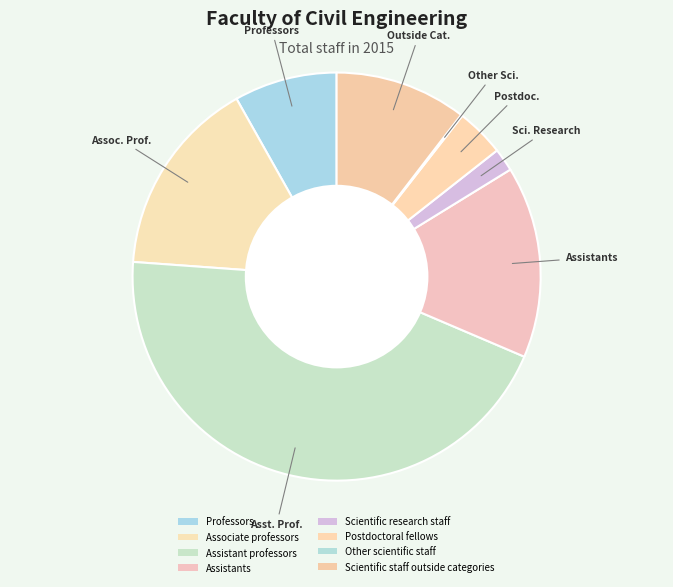

Approximately how many times larger is the value at Associate professors compared to Postdoctoral fellows?

4.1